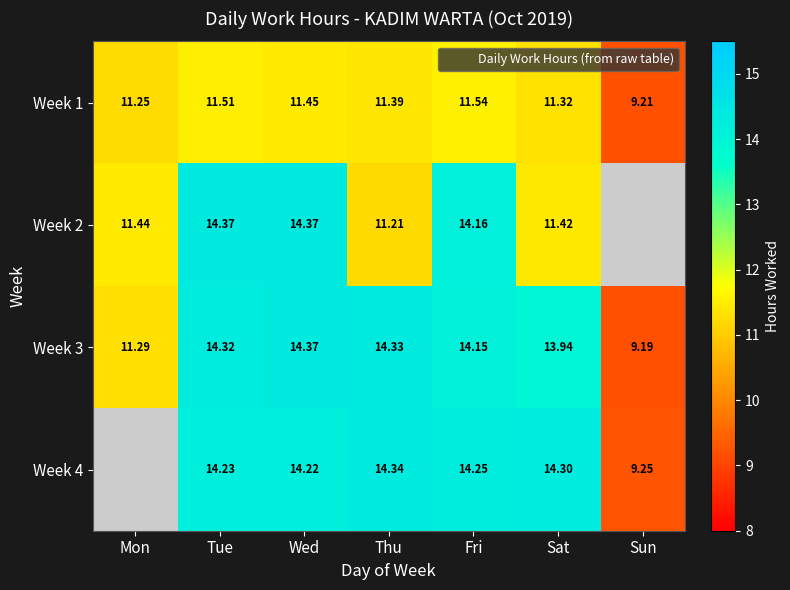

How many data points does each series have?

7